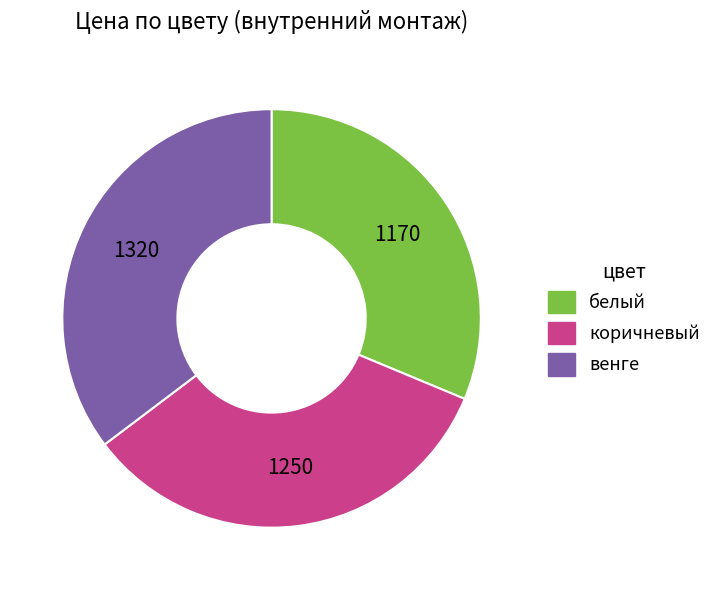

The белый slice represents 31% of the pie. True or false?

True